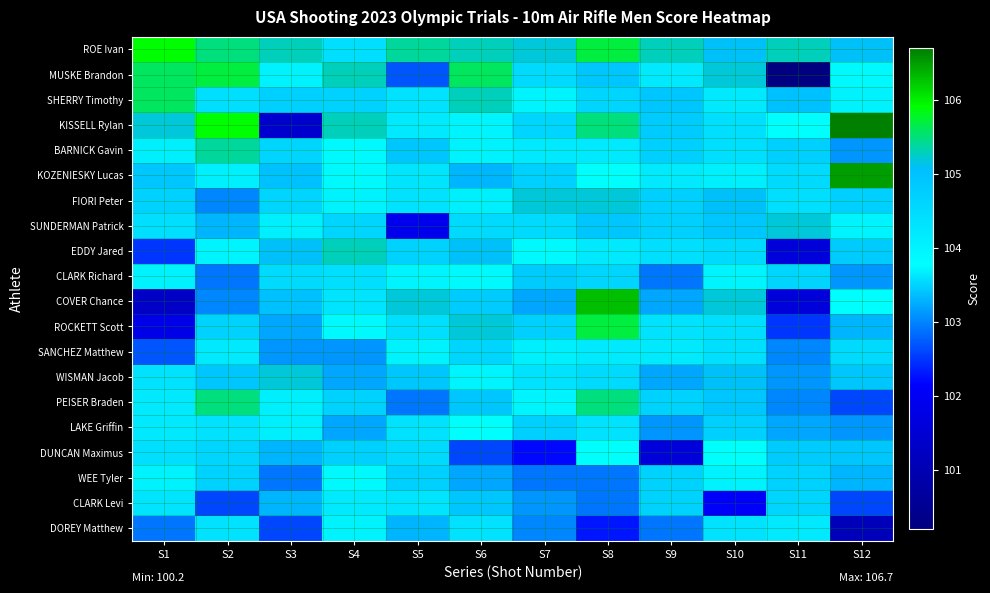

At which category is the sum across all series the highest?

S8